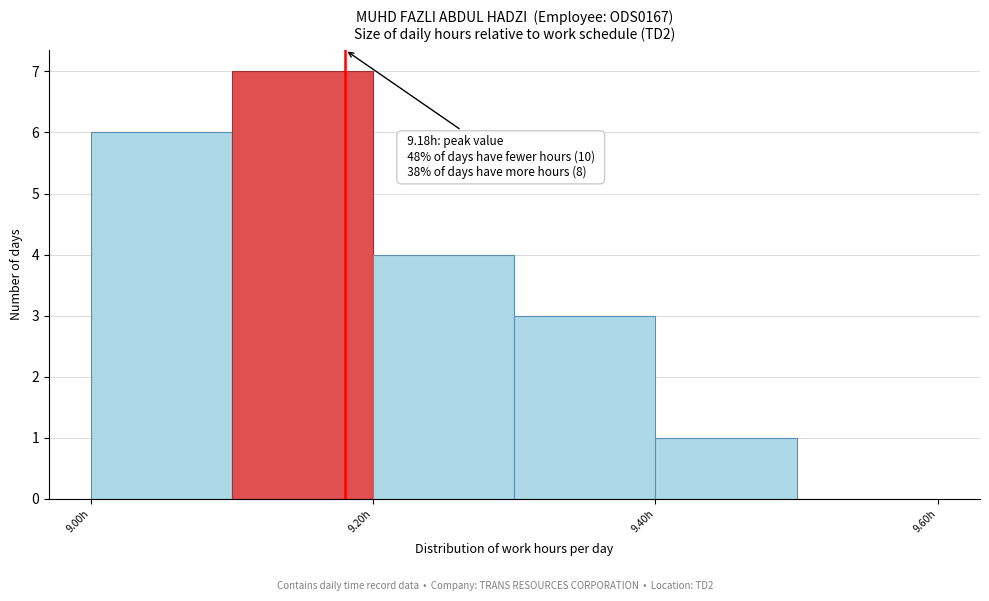

Which range on the x-axis has the tallest bar?

9.1 to 9.2